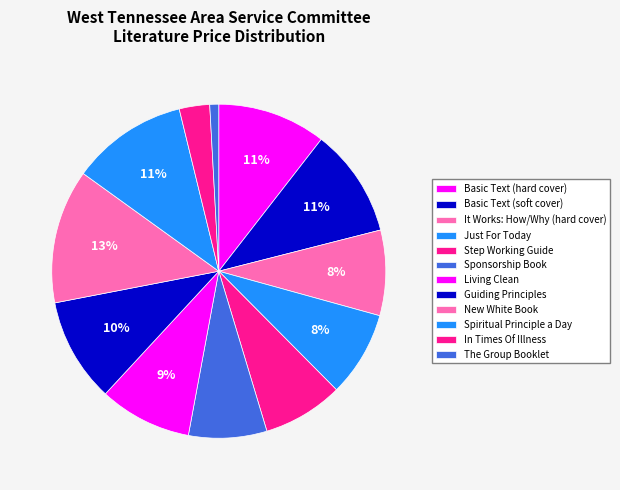

Approximately how many times larger is the value at Just For Today compared to The Group Booklet?

9.6